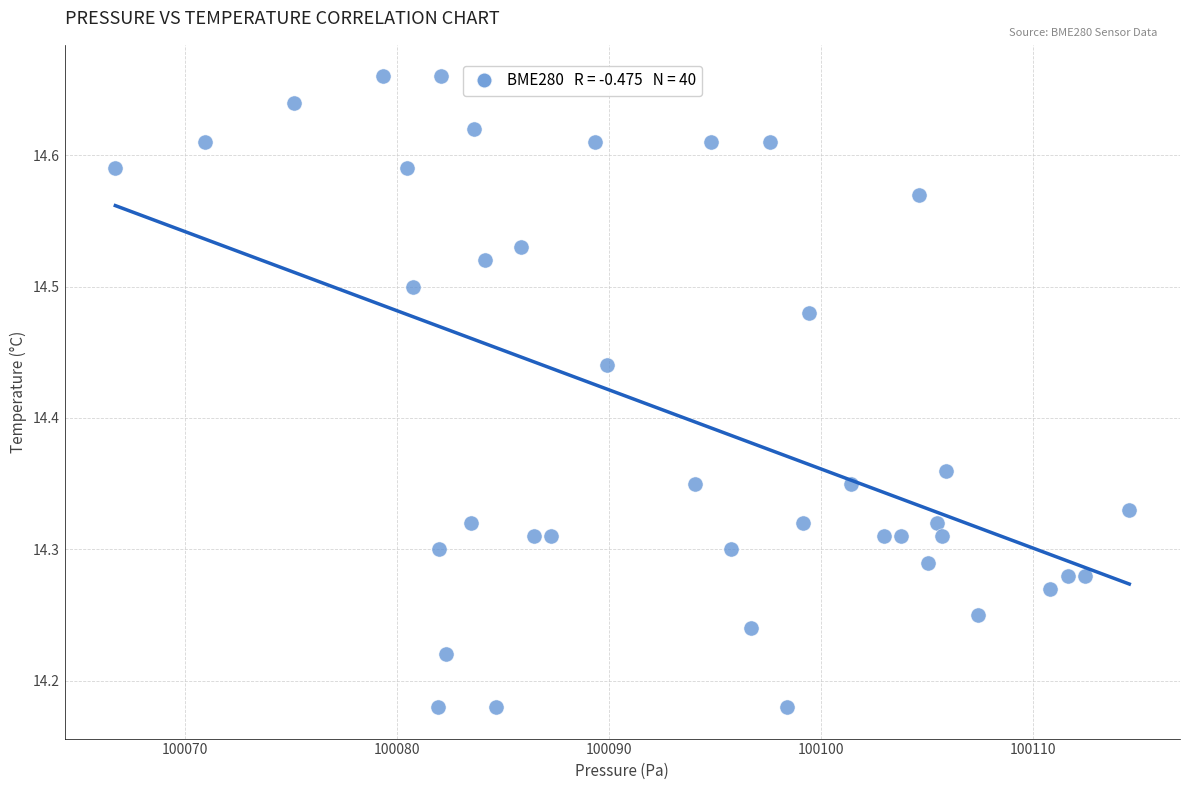

What is the range of Y values (max minus min)?

0.5